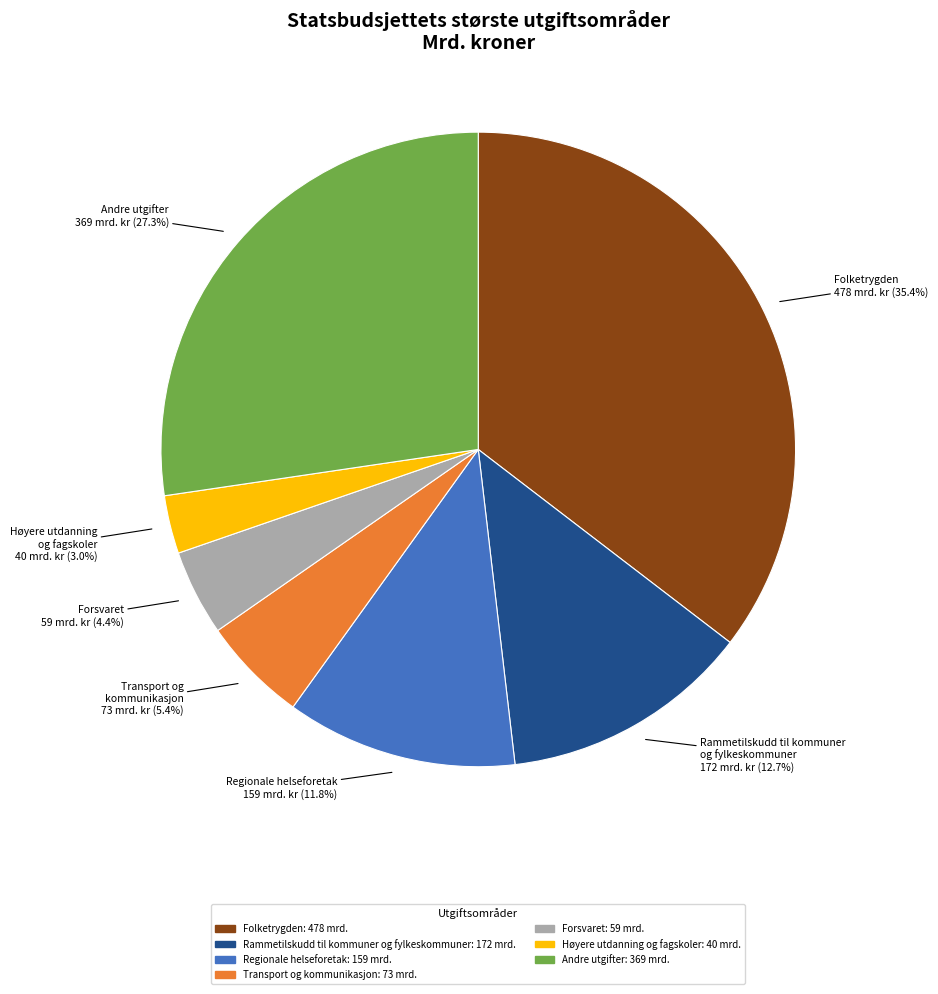

Approximately how many times larger is the value at Andre utgifter compared to Regionale helseforetak?

2.3